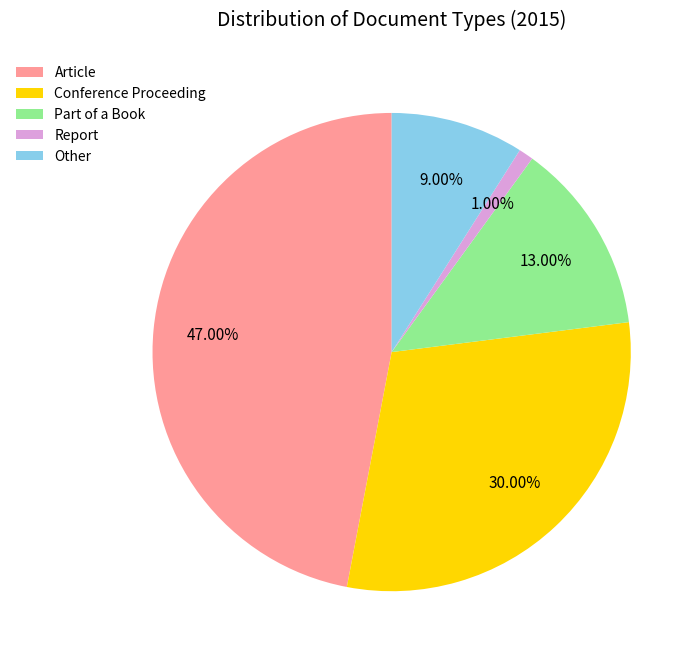

Which has a higher value, Report or Conference Proceeding?

Conference Proceeding